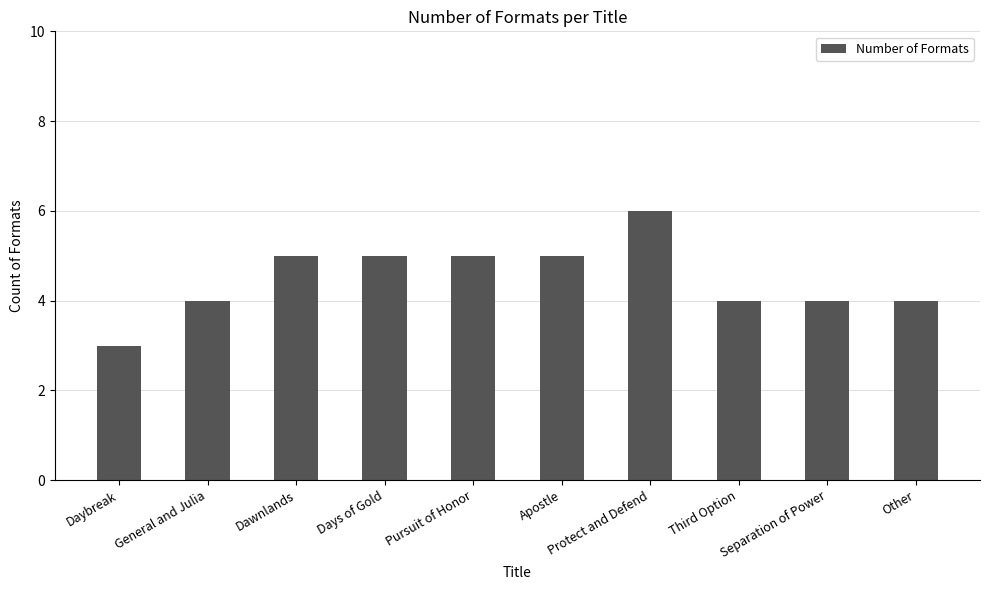

Reading right to left, what are all the values shown in this chart?

4	4	4	6	5	5	5	5	4	3